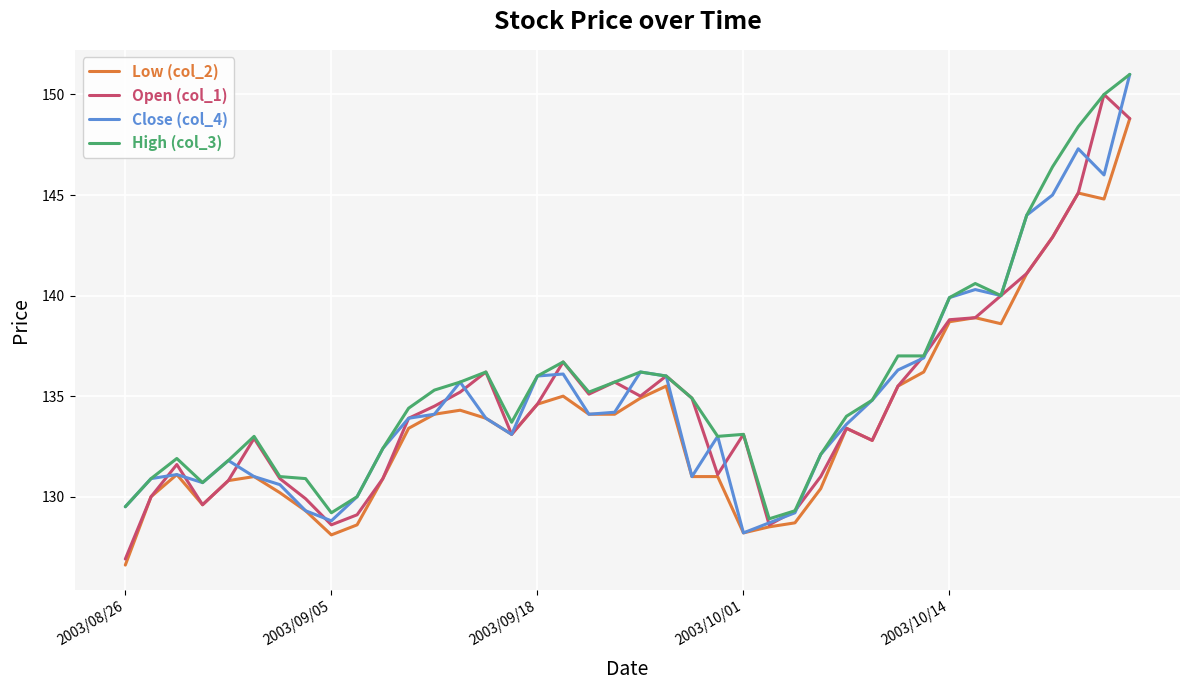

What is the greatest value displayed?

151.0